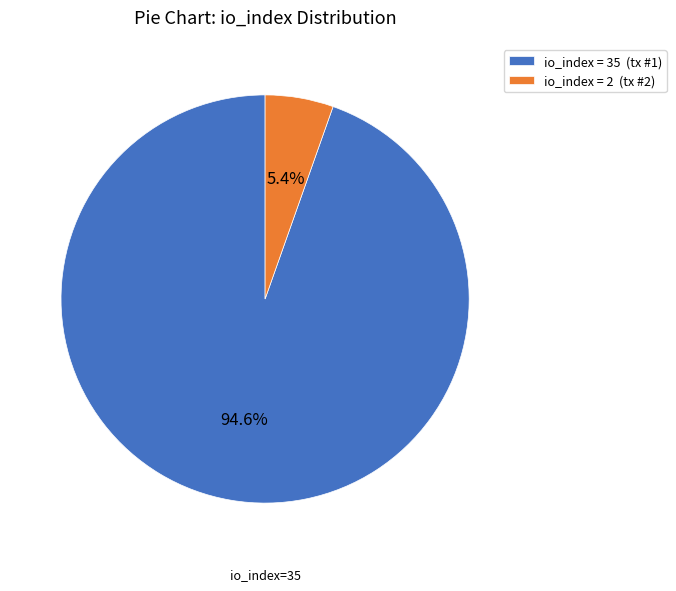

Which category has the smallest portion of the pie?

io_index = 2 (tx #2)